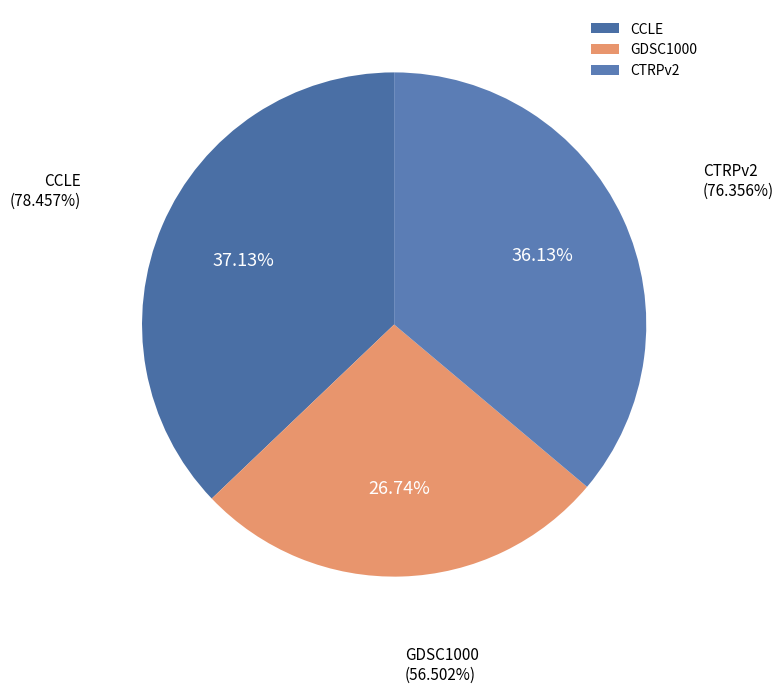

How many segments does this pie chart have?

3